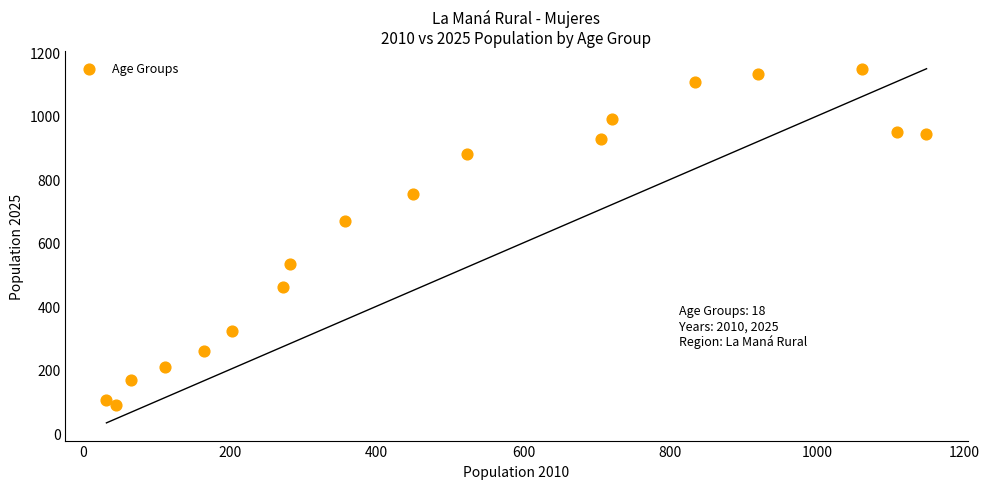

What is the range of Y values (max minus min)?

1062